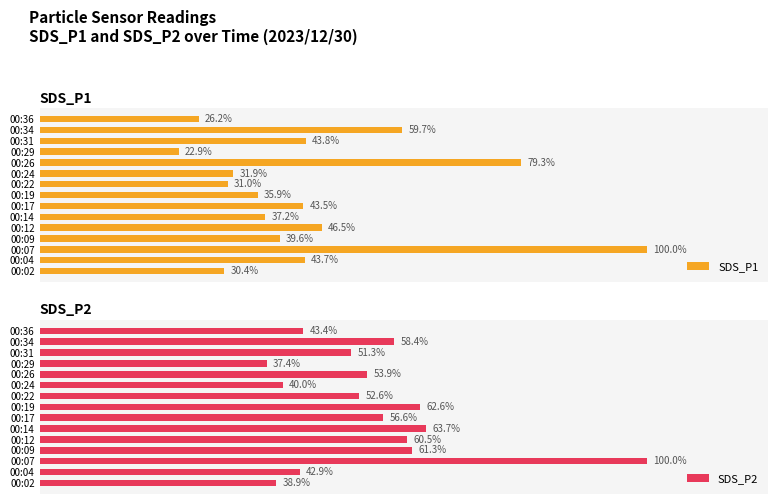

Where is SDS_P1 nearest to the value 61?

00:34